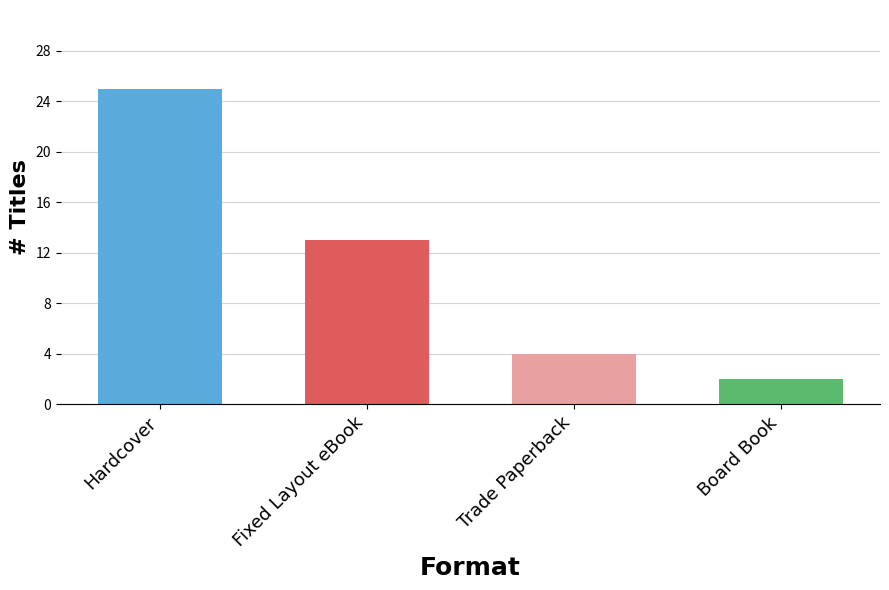

True or false: the data shows 33 at Hardcover.

False